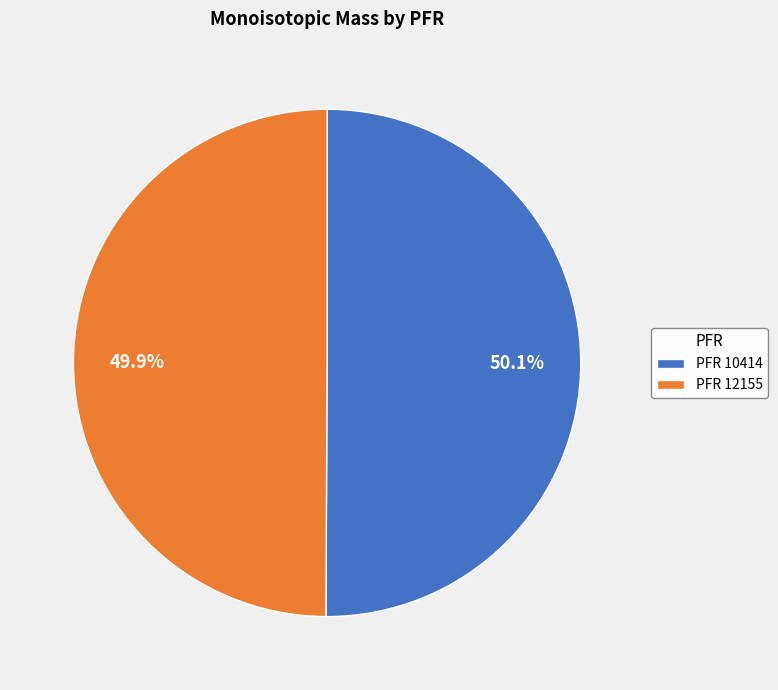

Combined, do PFR 12155 and PFR 10414 account for over 50%?

Yes